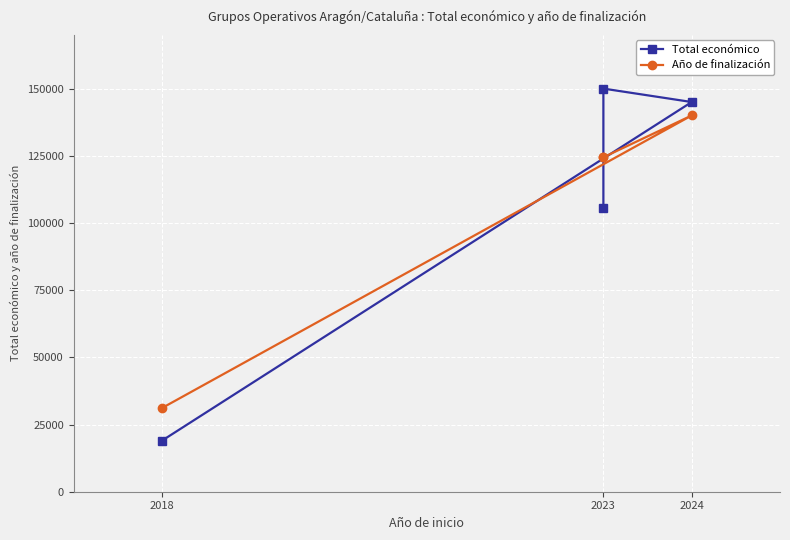

How many data points in Año de finalización are less than 124444?

1